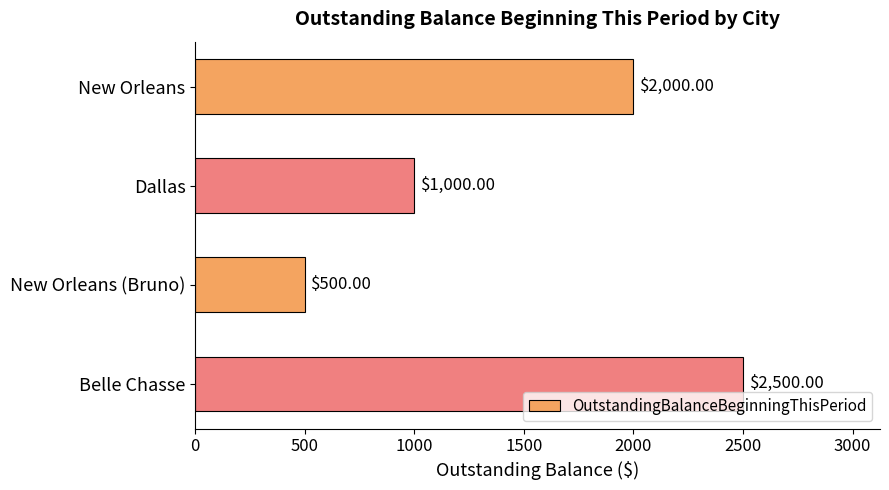

List the labels in order of value, largest first.

Belle Chasse, New Orleans, Dallas, New Orleans (Bruno)